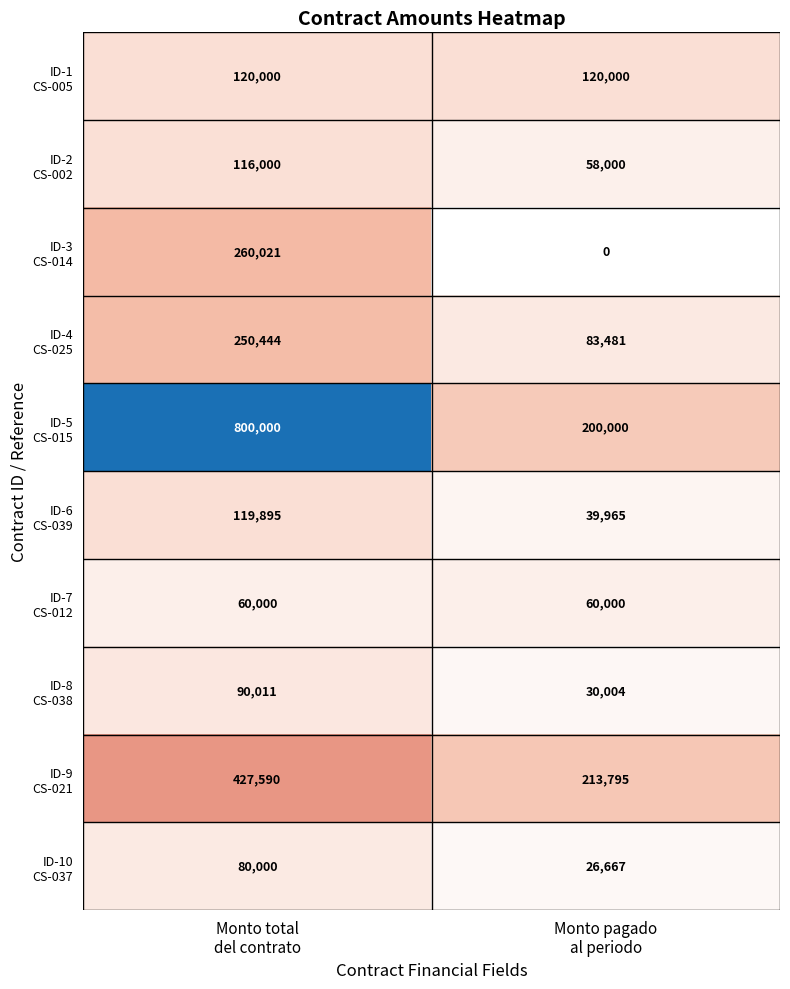

What is the maximum value shown in the chart?

800000